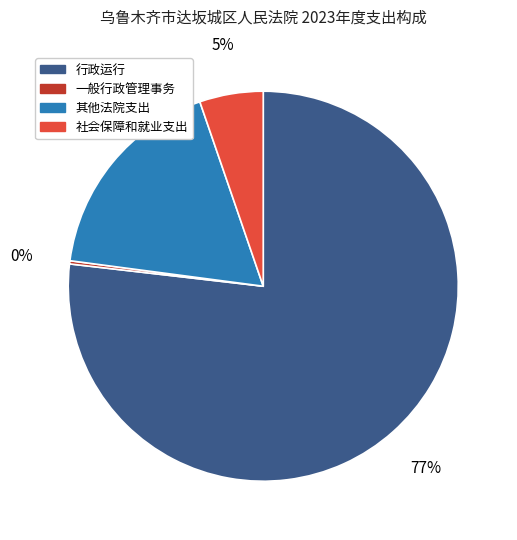

Combined, do 其他法院支出 and 行政运行 account for over 50%?

Yes